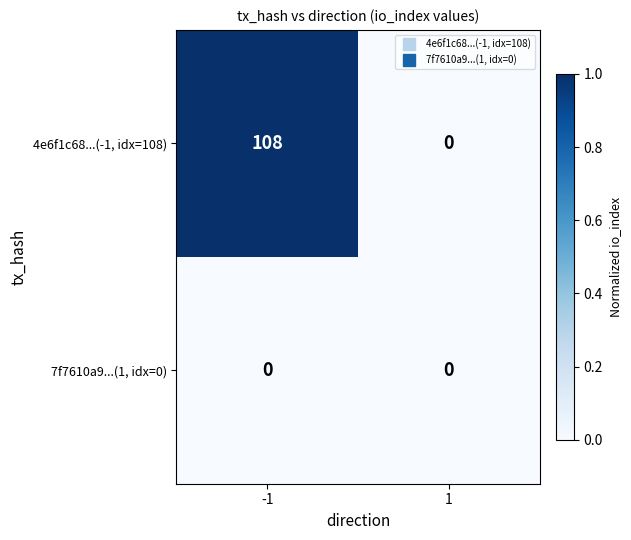

Which series has the largest total across all categories?

4e6f1c68...(-1, idx=108)